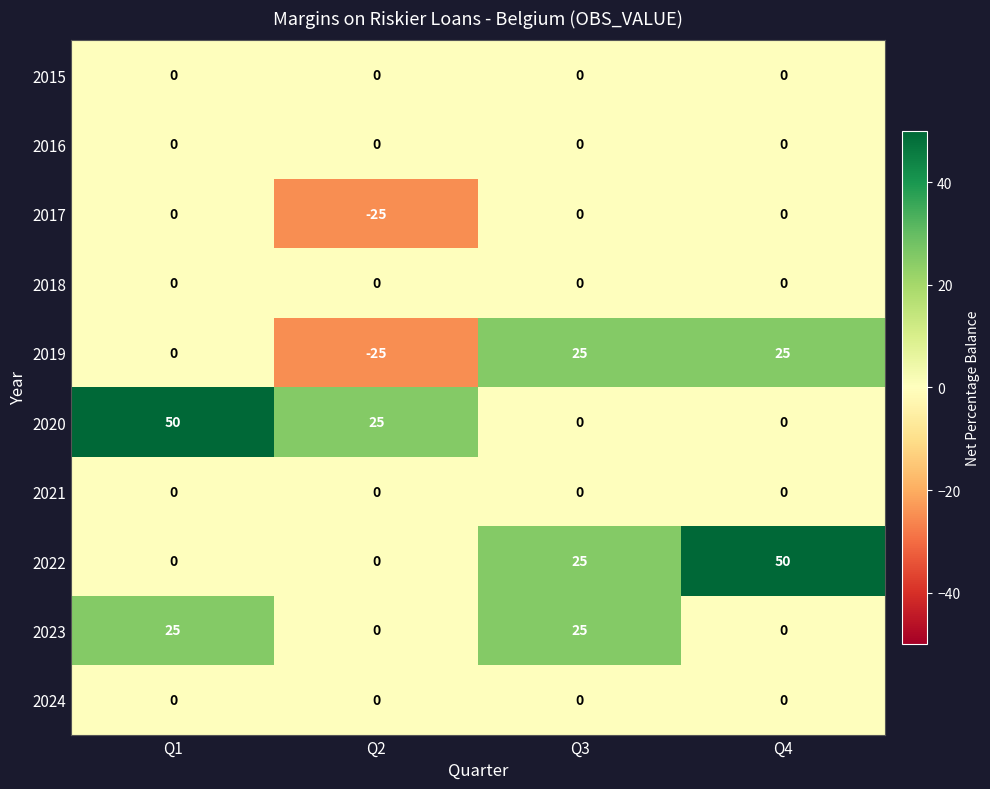

What is the smallest value displayed?

-25